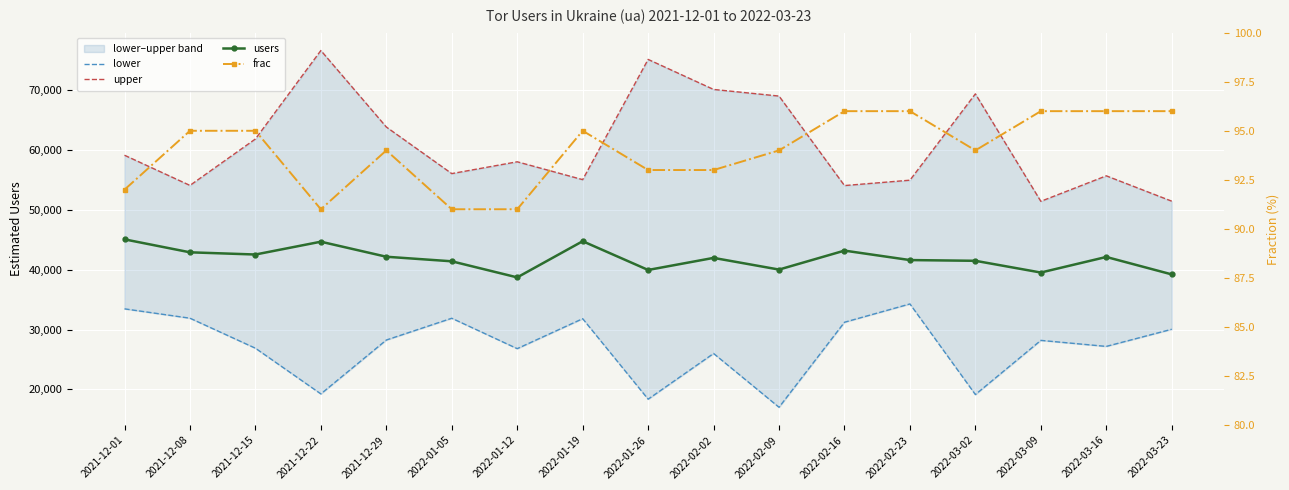

What is the label of the 16th point from the left?

2022-03-16